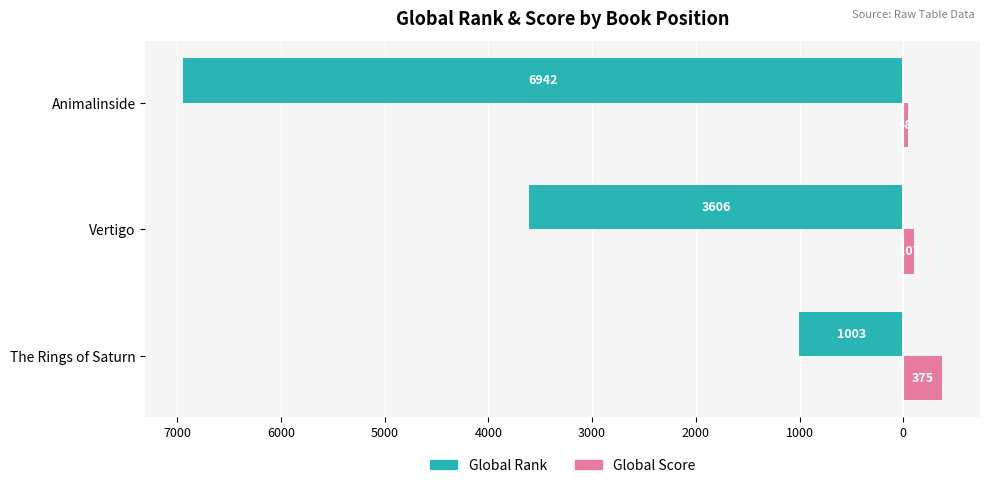

Which series has the widest spread of values?

Global Rank